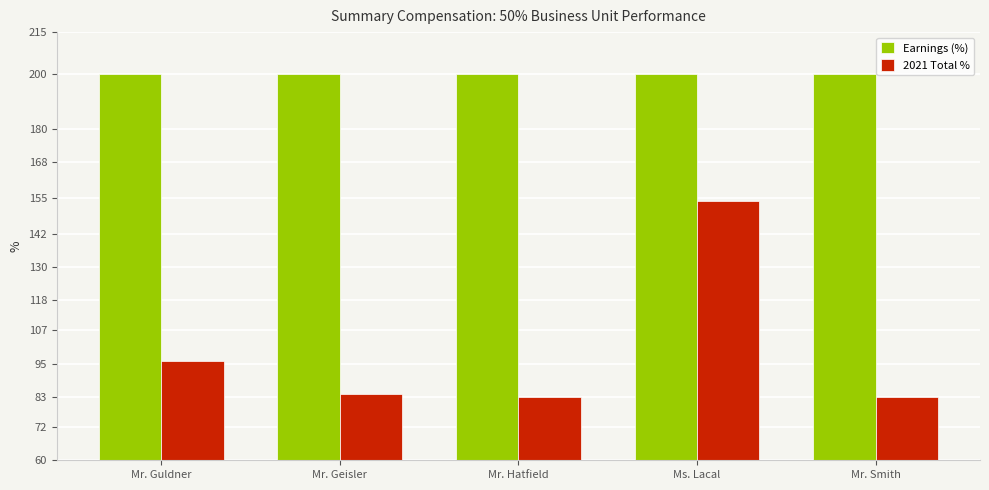

Reading left to right, extract all data points from this chart.

Earnings (%): 200	200	200	200	200
2021 Total %: 96	84	83	154	83